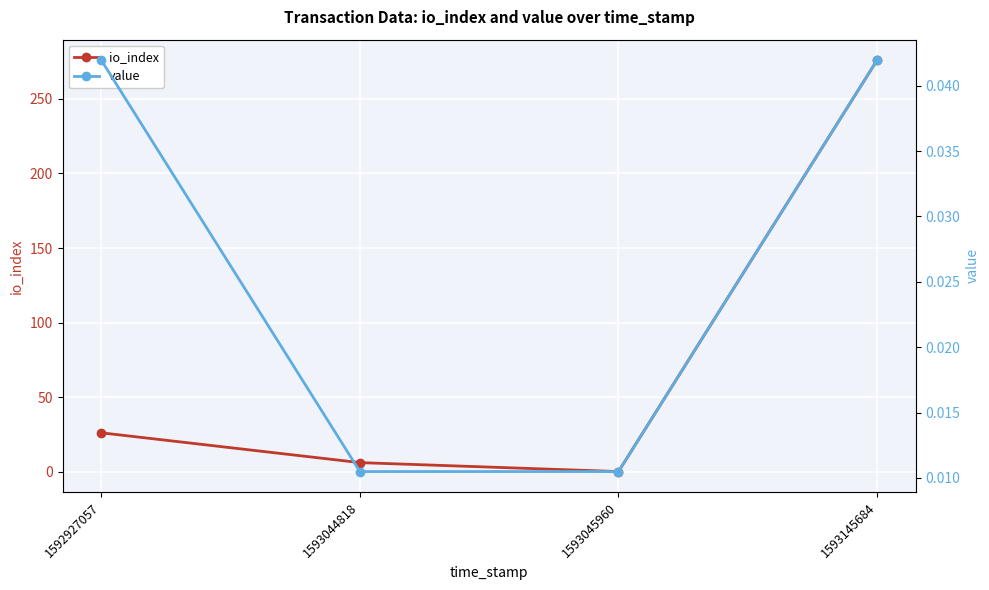

Rank the series at 1593145684 from highest to lowest value.

io_index, value